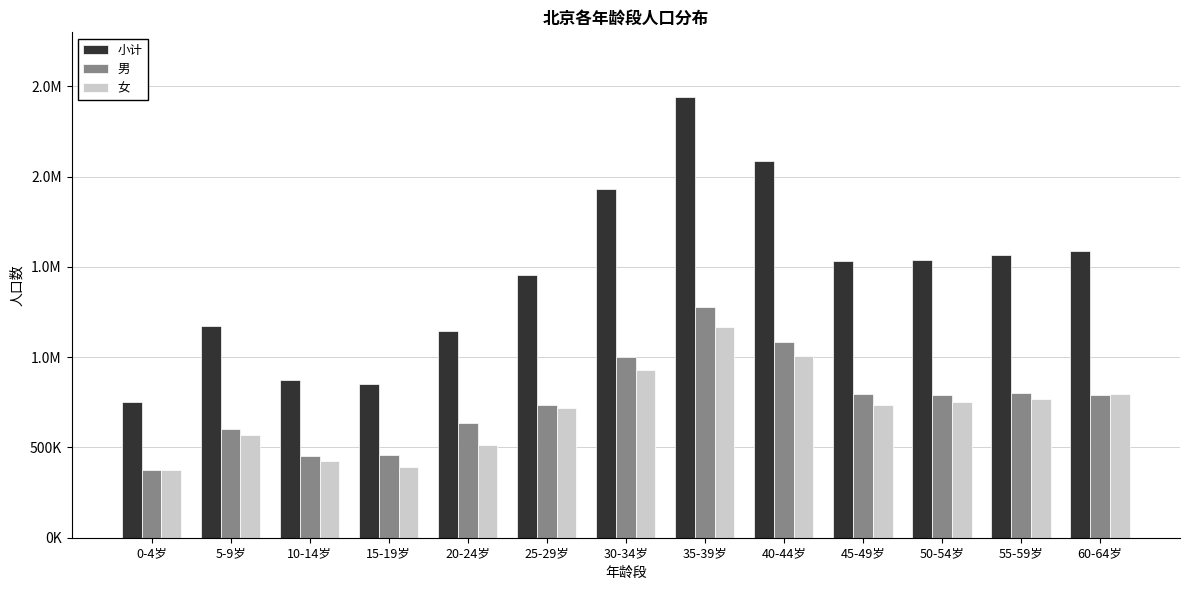

What is the sum of all 小计 values?

18939774.3